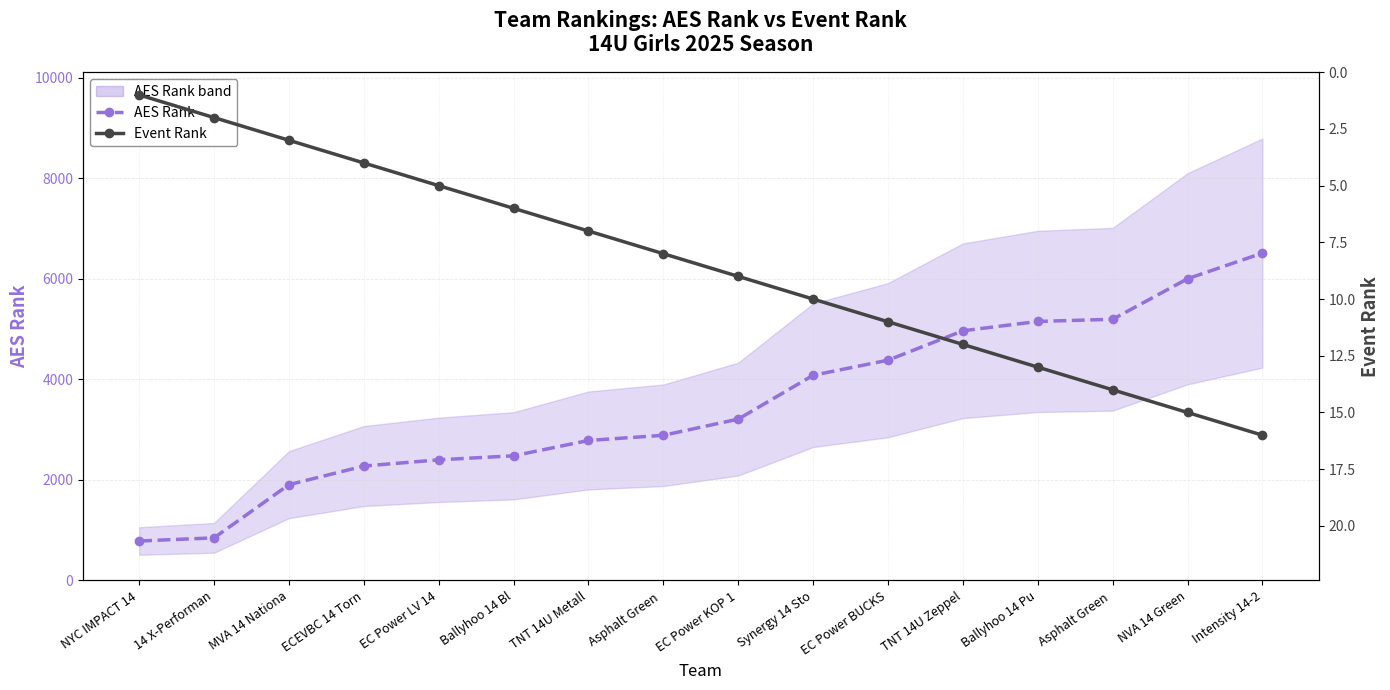

How many values in the Event Rank series are below 9?

8